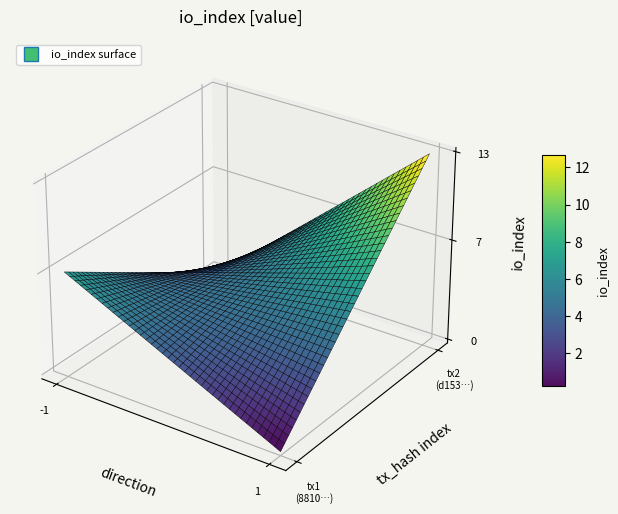

Rank the series at io_index from lowest to highest value.

8810c93169adad70d1abd92a729cd68683d2197, d153246f8986d1300297c8c75078128c4471beb